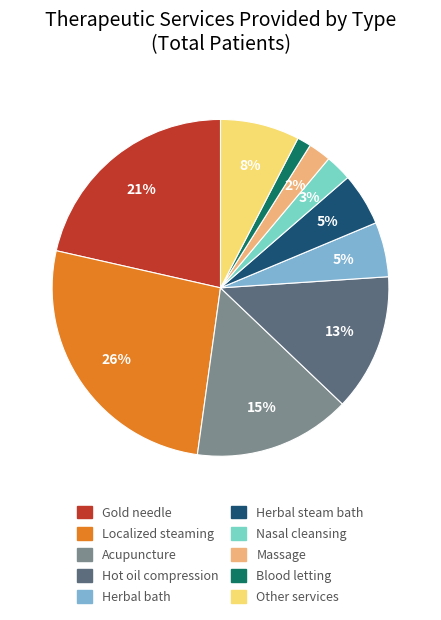

To the nearest percent, what is the difference between the Gold needle and Hot oil compression slice percentages?

8%